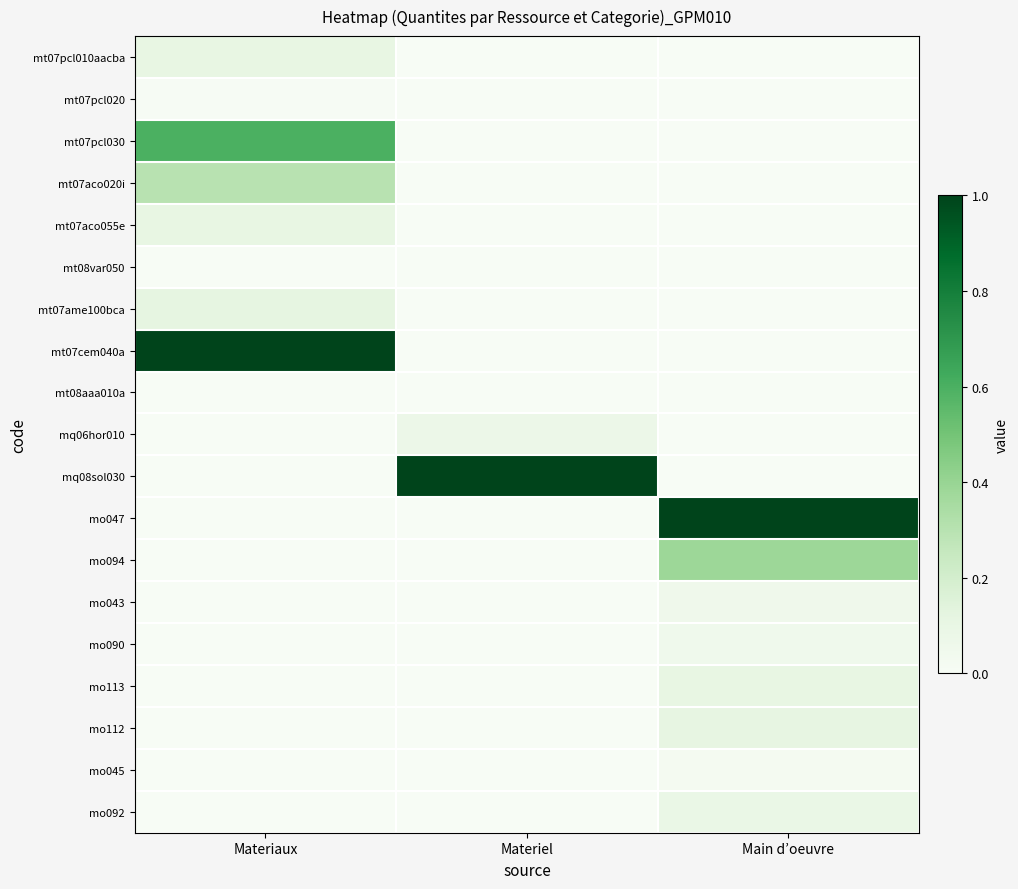

At Materiel, list the series in order from smallest to largest.

mt07pcl010aacba, mt07pcl020, mt07pcl030, mt07aco020i, mt07aco055e, mt08var050, mt07ame100bca, mt07cem040a, mt08aaa010a, mo047, mo094, mo043, mo090, mo113, mo112, mo045, mo092, mq06hor010, mq08sol030